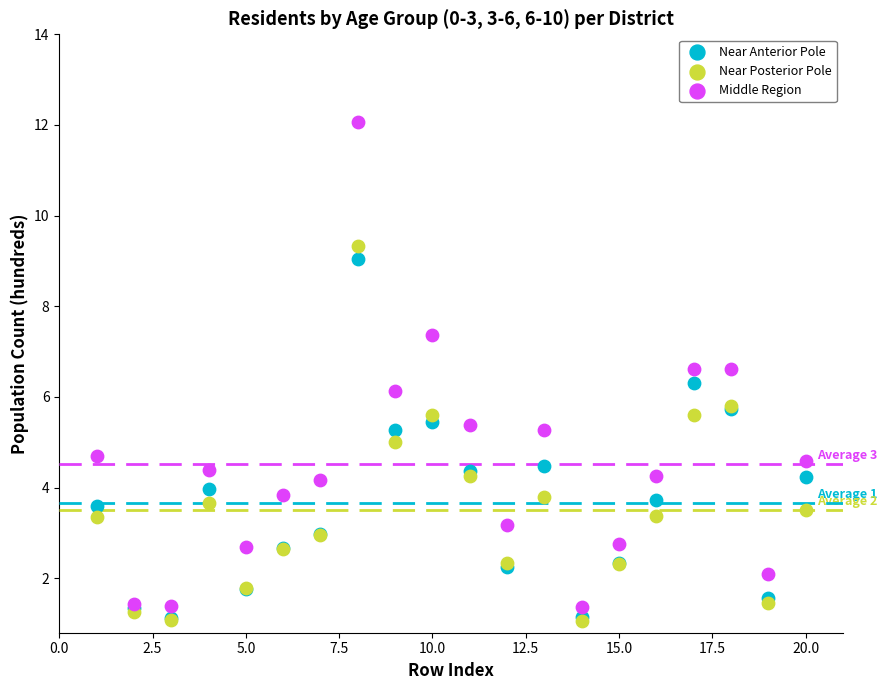

What are all the series names shown in the legend?

Near Anterior Pole, Near Posterior Pole, Middle Region